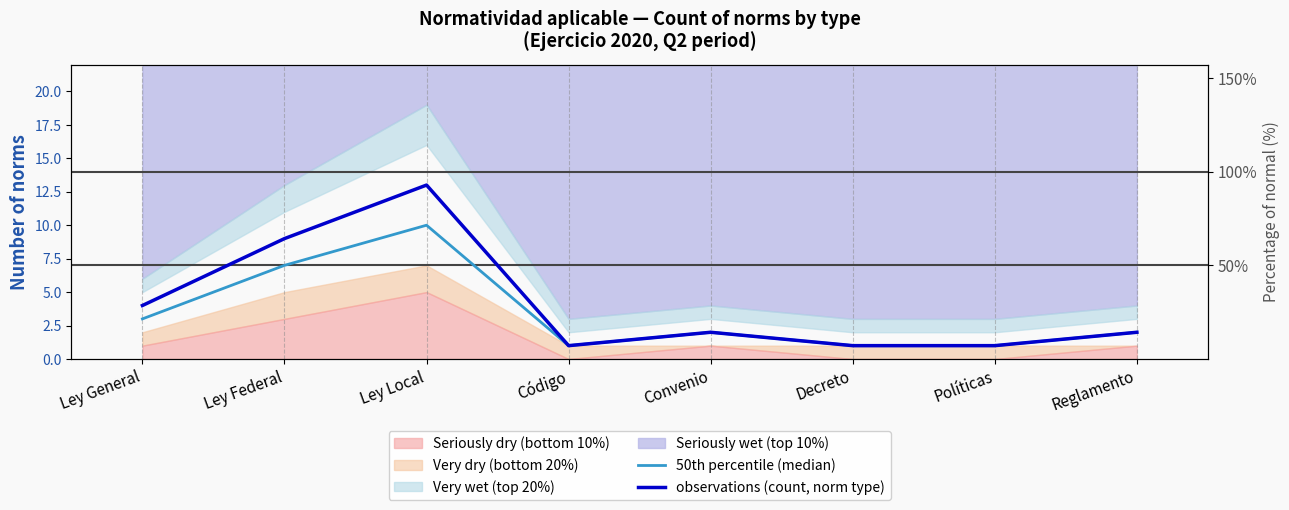

At which label does observations (count, norm type) reach its minimum?

Código